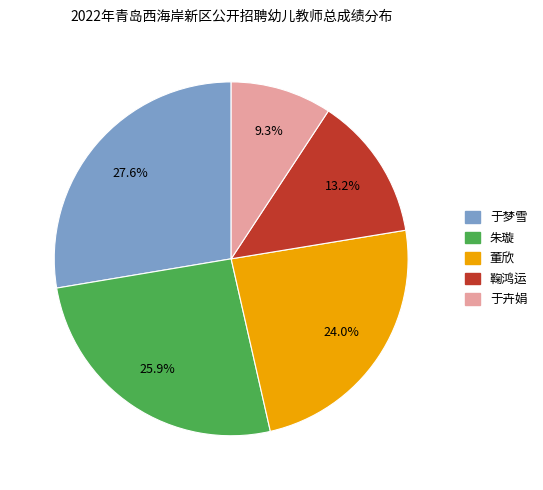

What is the total percentage of 董欣 and 朱璇?

49.9%